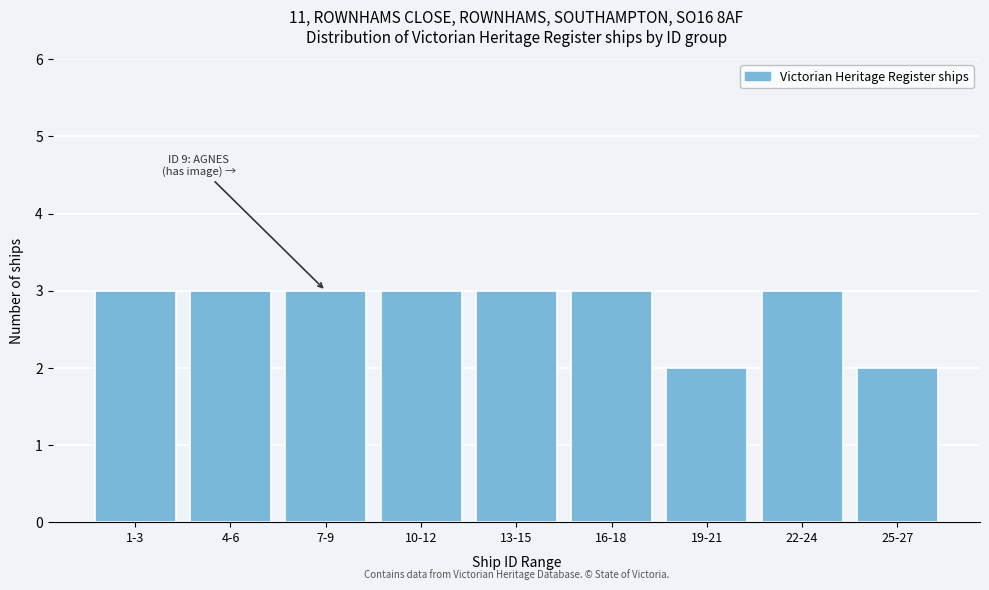

Reading left to right, list all the values displayed in this chart.

3	3	3	3	3	3	2	3	2